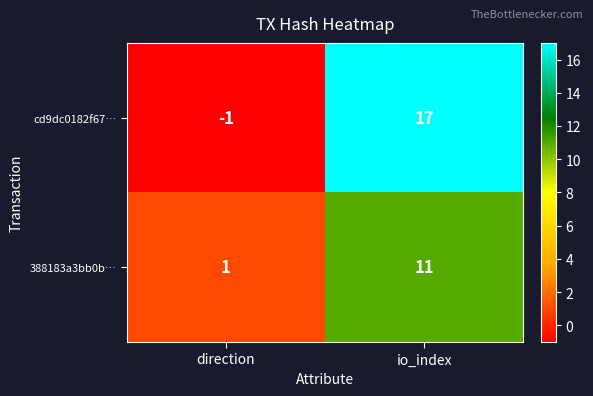

What is the maximum value for cd9dc0182f67…?

17